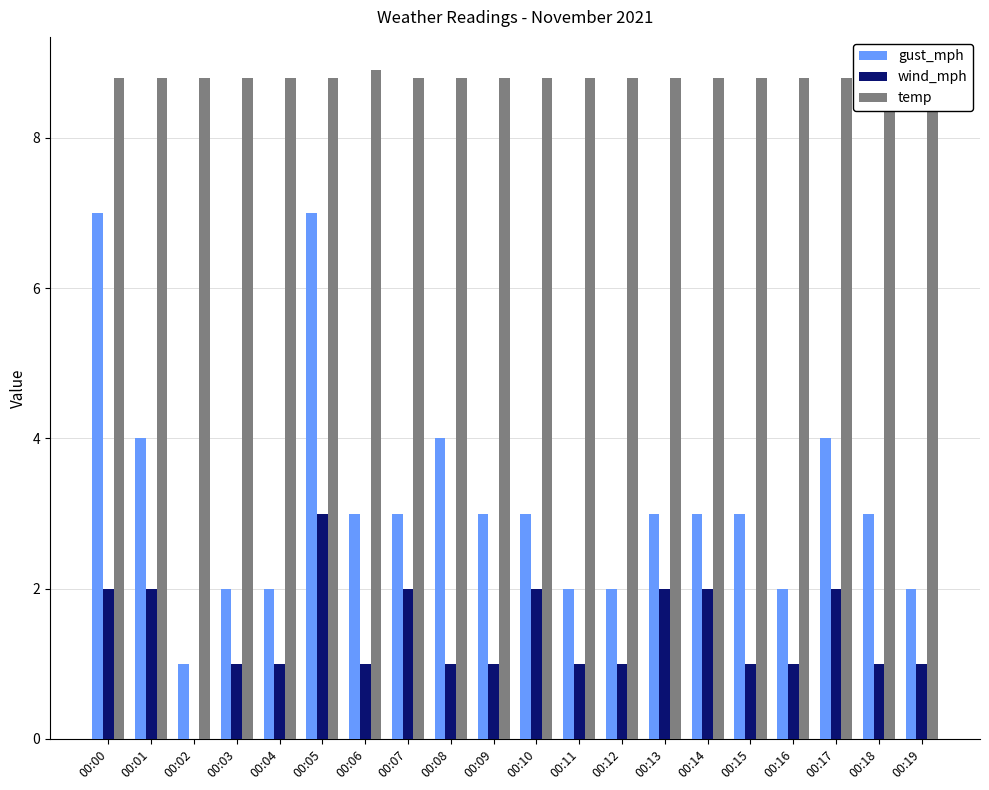

What is the sum of all gust_mph values?

63.0